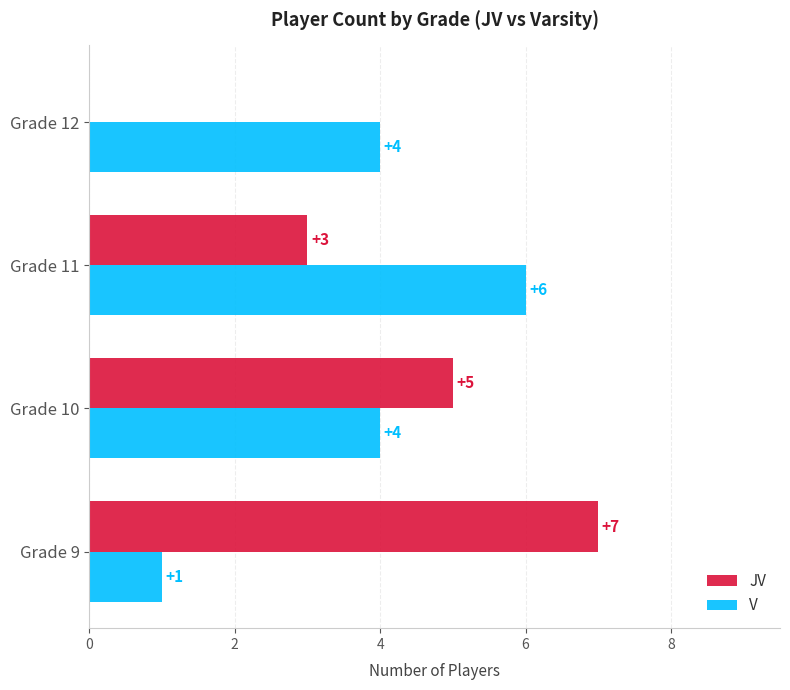

How many JV values are between 3 and 7?

3